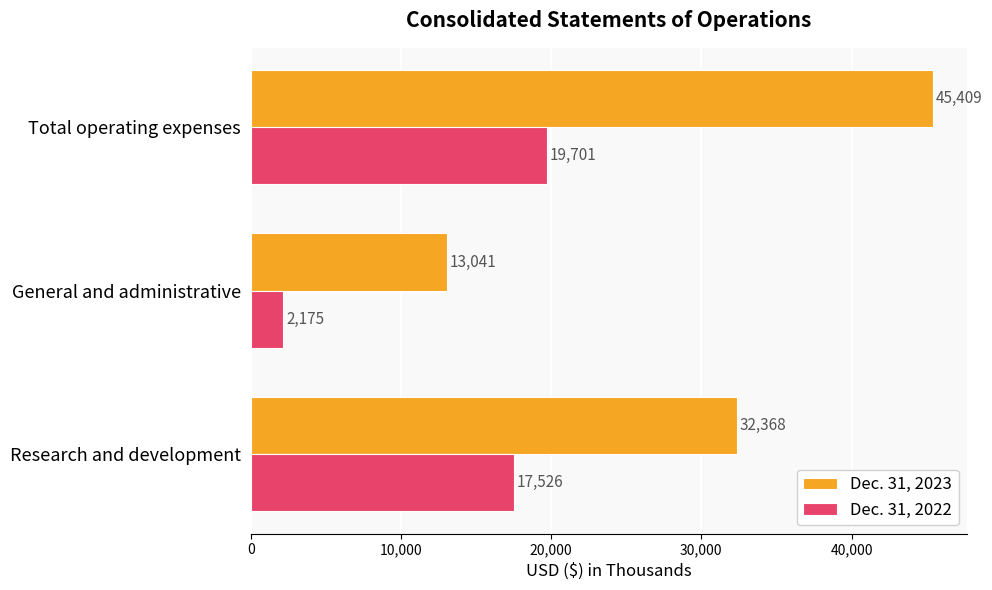

What is the average value of the Dec. 31, 2022 series?

13134